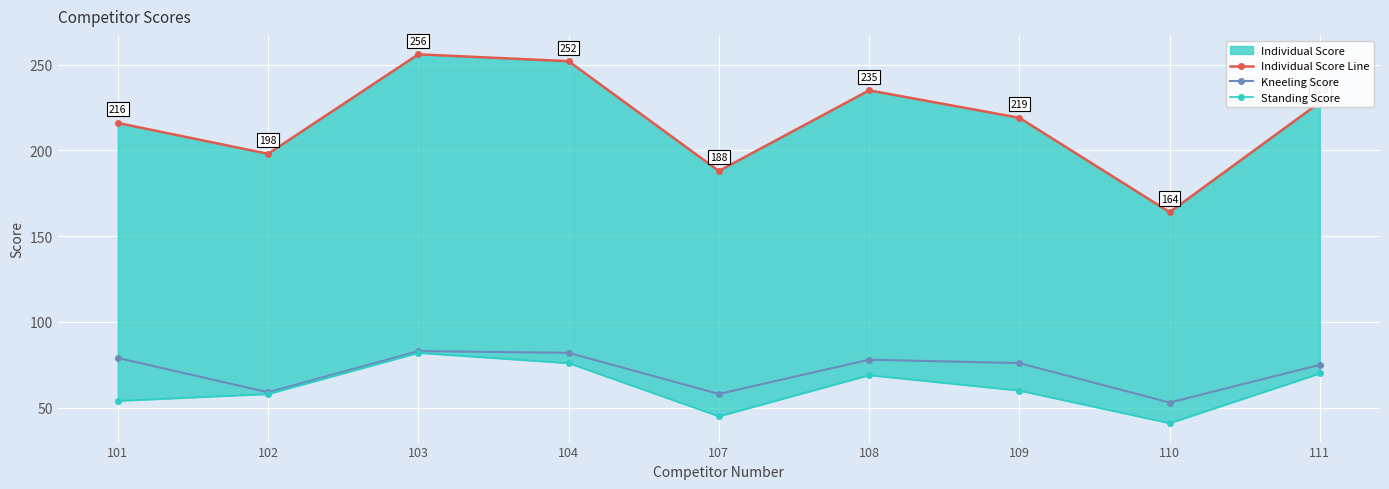

At how many categories does at least one series exceed 86?

9